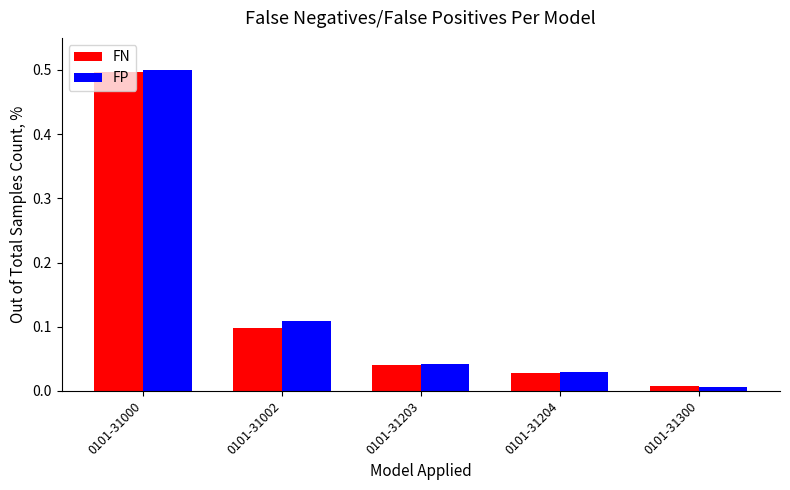

What is the sum of the FP values at 0101-31000 and 0101-31002?

0.6